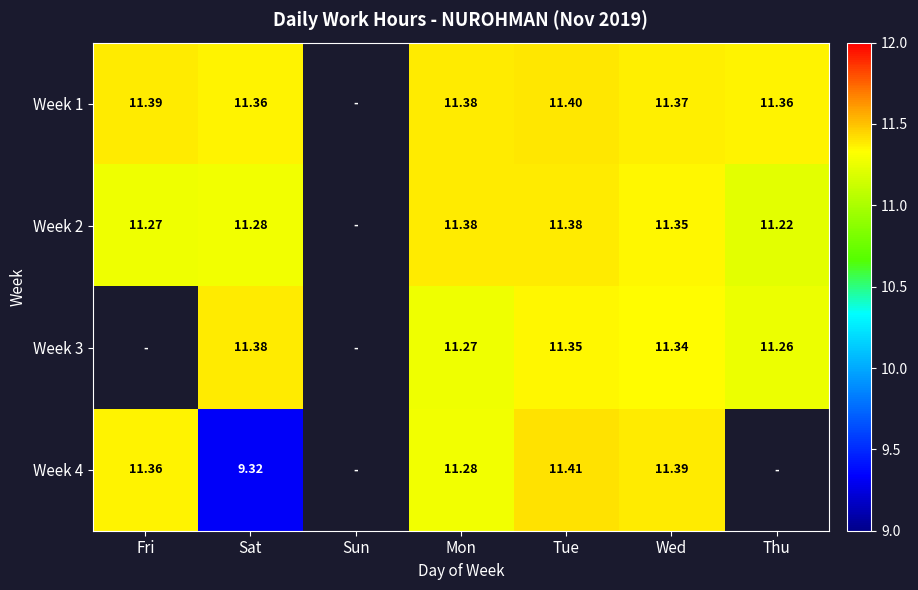

Which series has the largest range (max minus min)?

Week 4